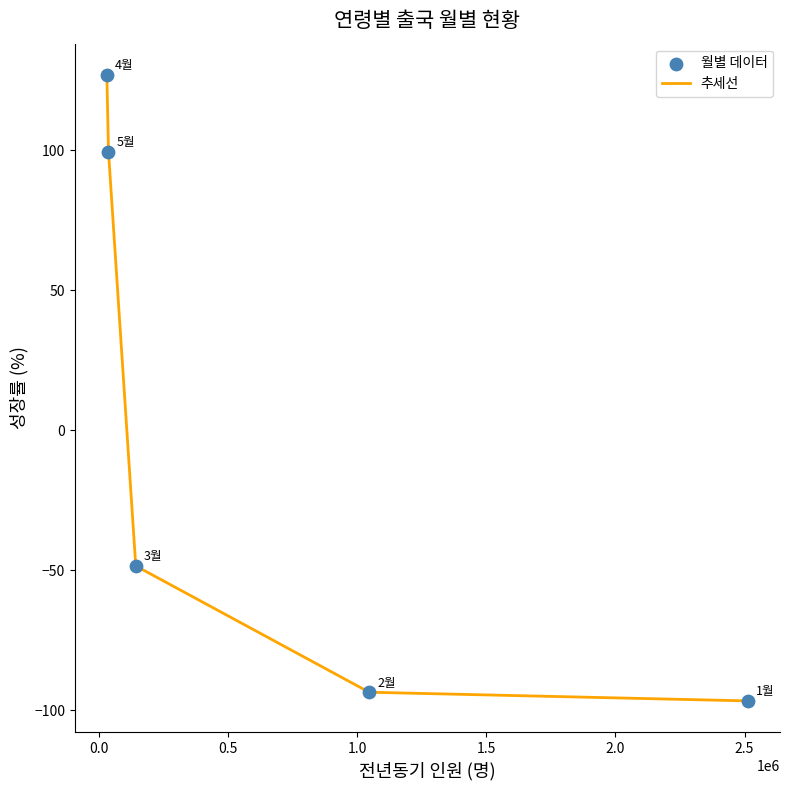

What is the sum of all values?

-12.1